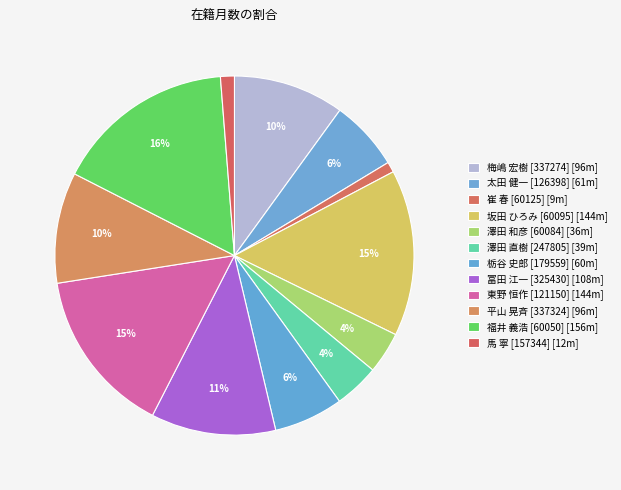

How many slices are in this pie chart?

12